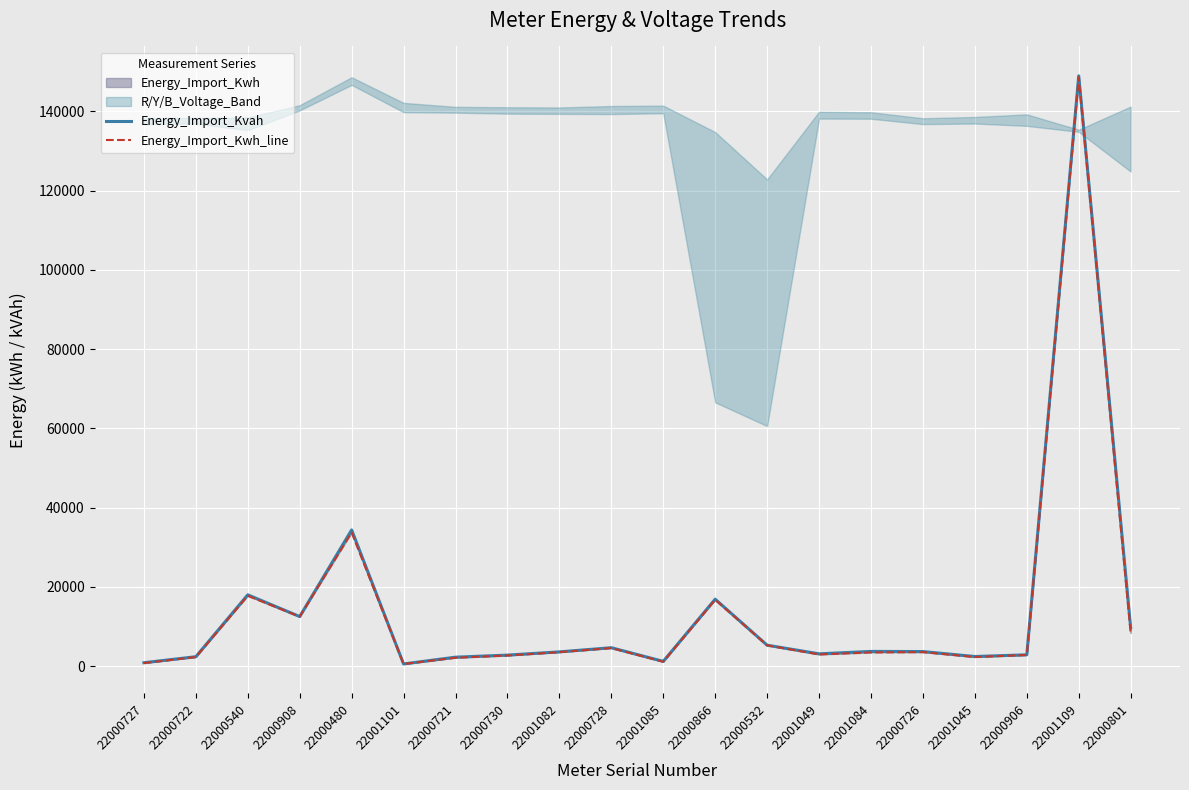

List the series in order of their overall mean, lowest first.

Energy_Import_Kwh_line, Energy_Import_Kvah